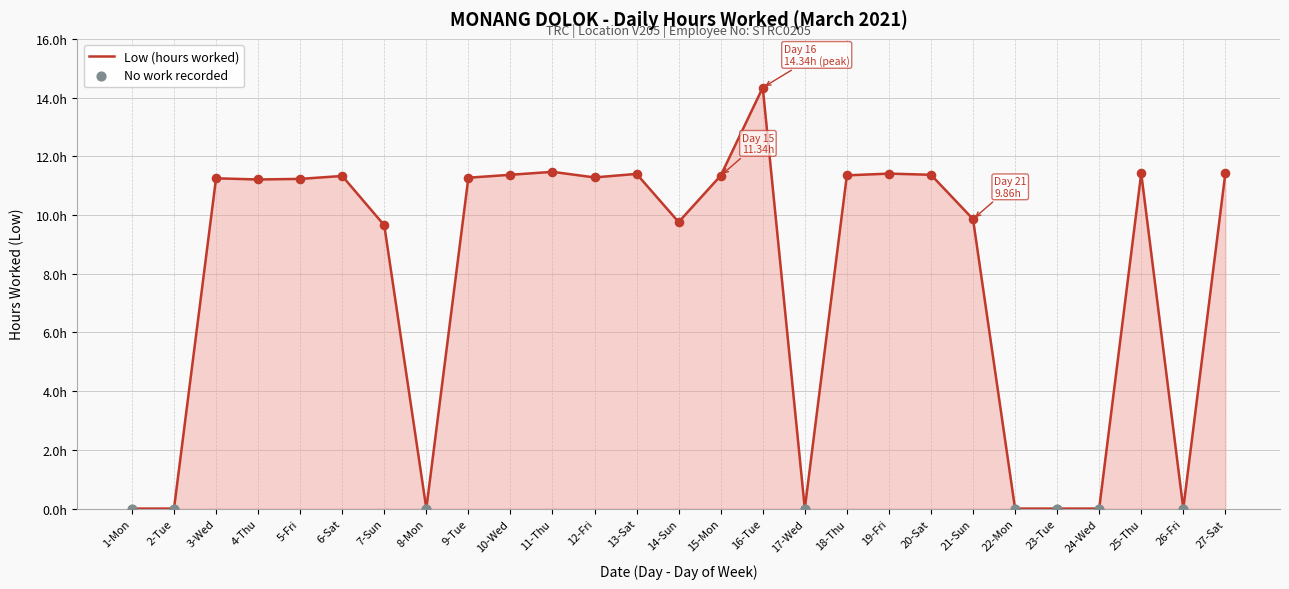

Between 17-Wed and 25-Thu, which is larger?

25-Thu